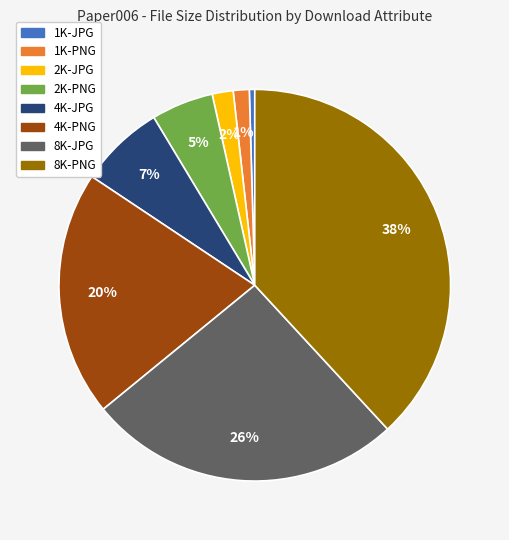

What percentage is the 4K-PNG slice, to the nearest percent?

20%